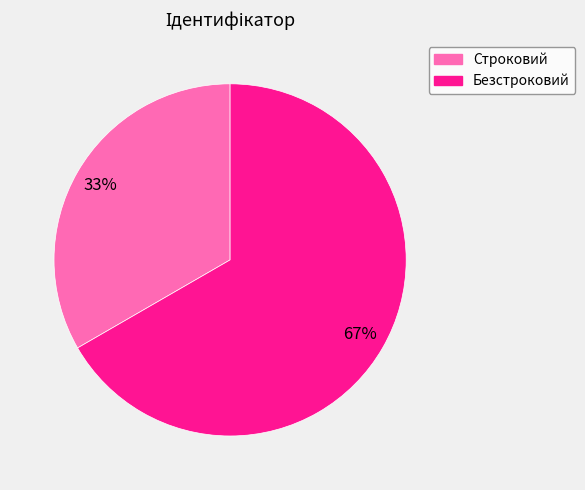

Rank the categories by value from highest to lowest.

Безстроковий, Строковий